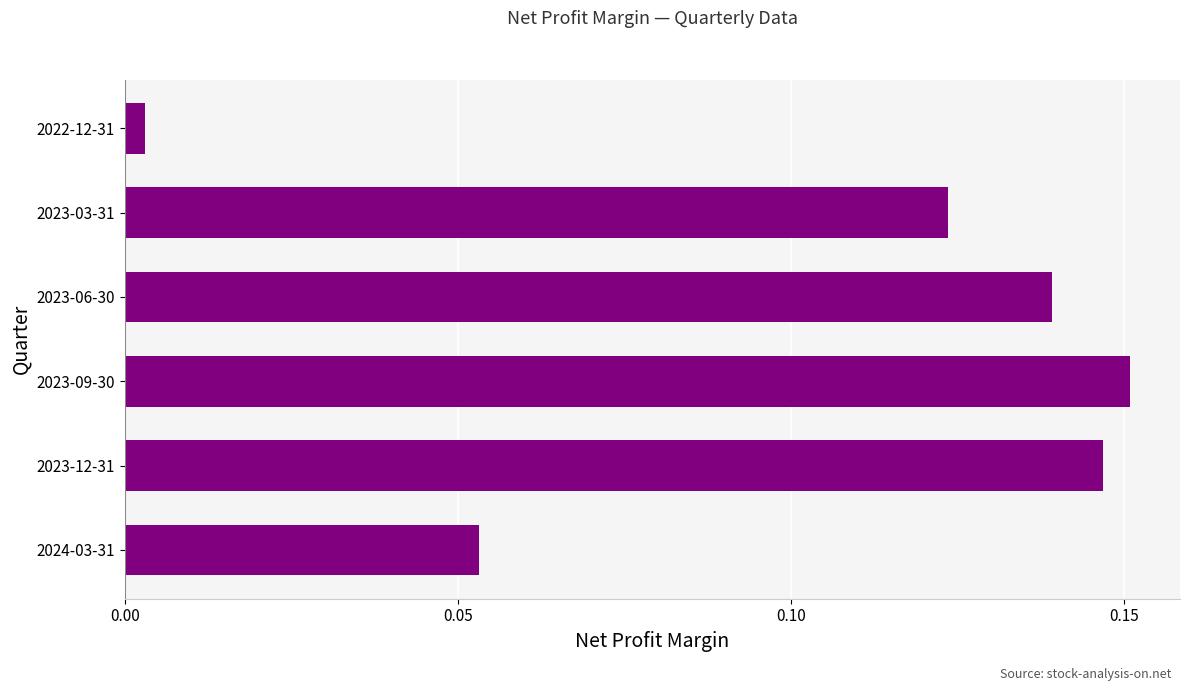

At which label is the value closest to 0?

2022-12-31